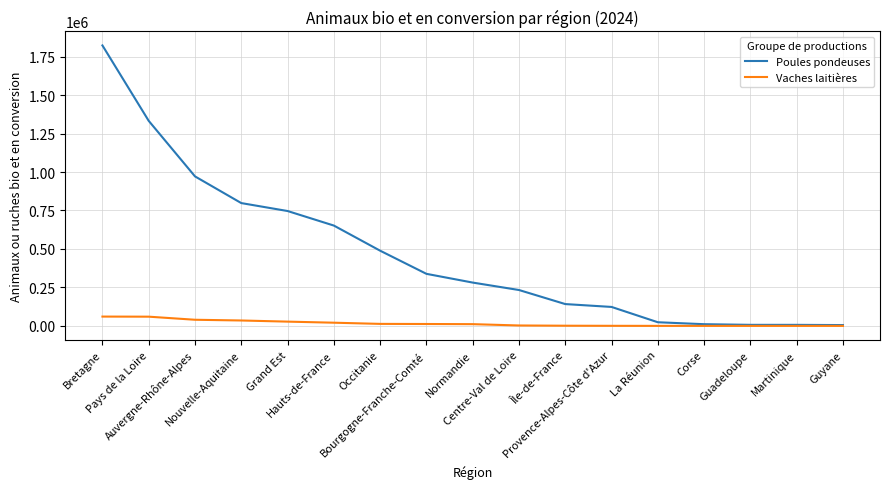

Which series has the largest range (max minus min)?

Poules pondeuses